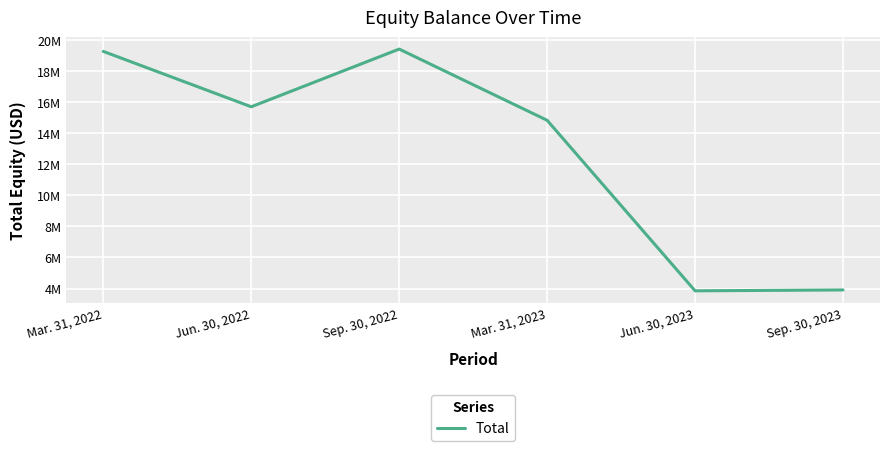

Does the chart have visible grid lines?

Yes